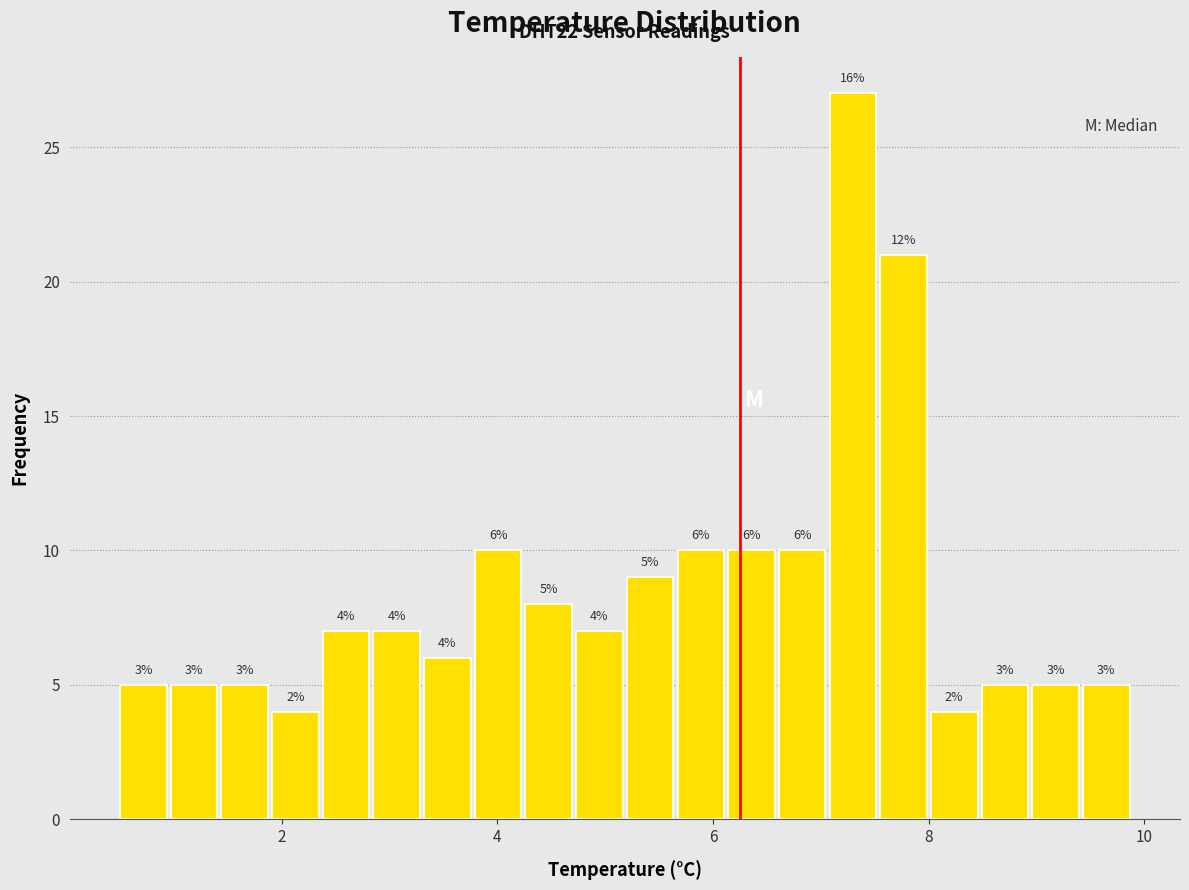

Read against the x-axis, roughly where is the centre of the tallest bar?

7.2